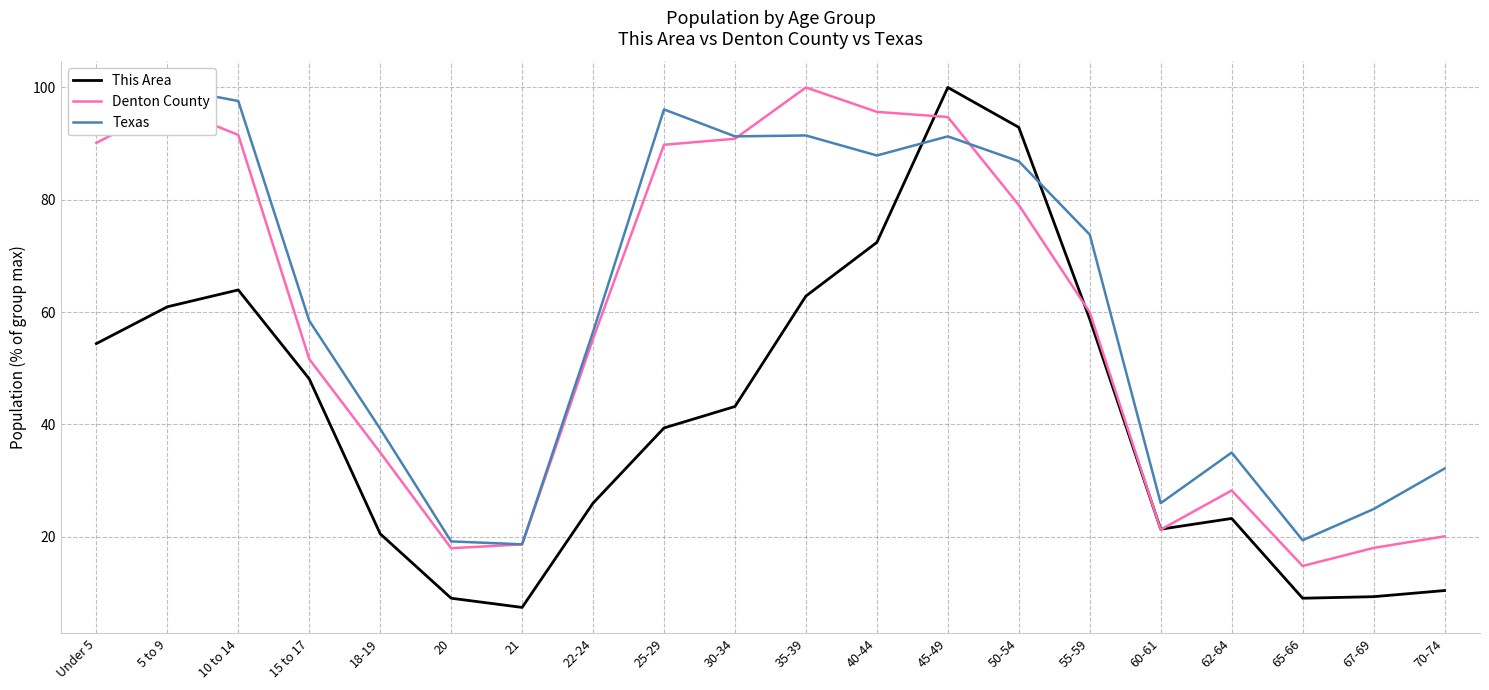

How many lines are shown in the chart?

3